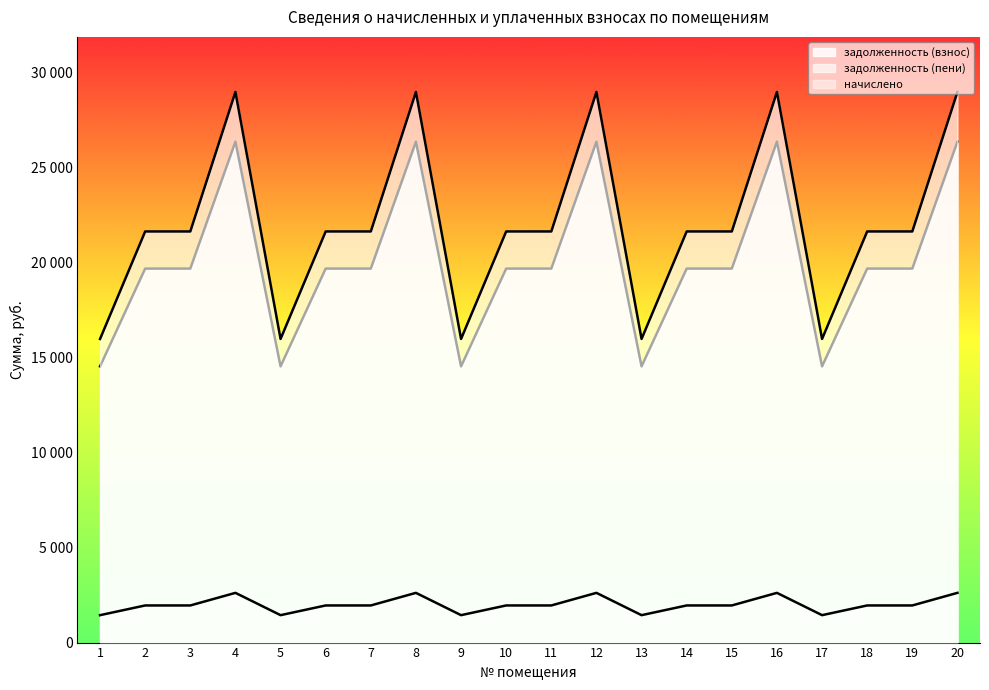

At which label does начислено first exceed 1953?

2